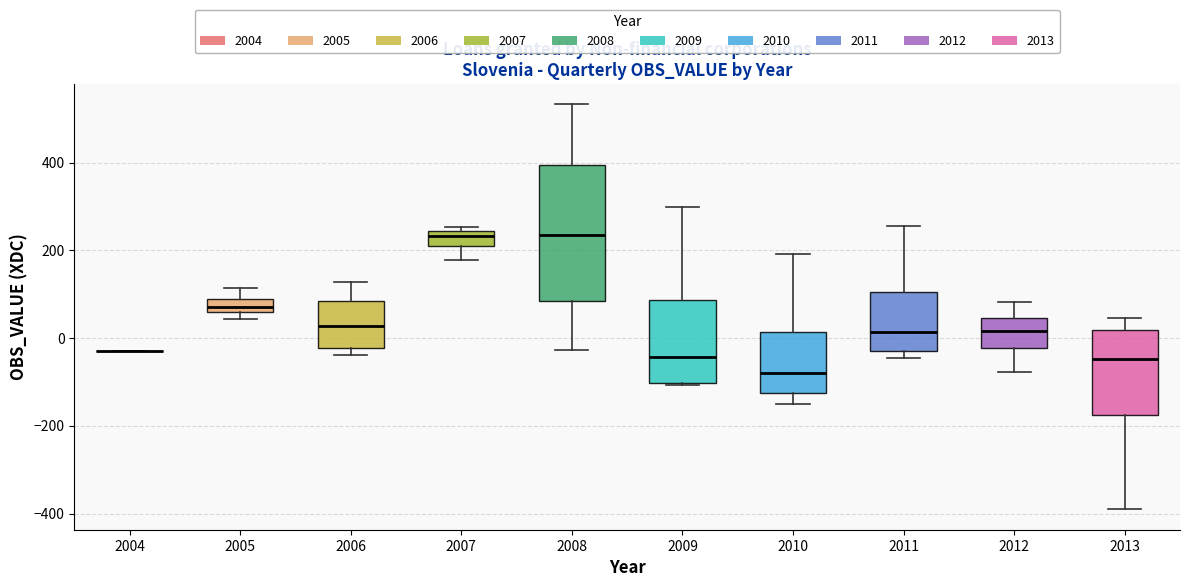

Where does the median line of the box at x = 2009 sit on the y-axis? The values are not printed on the chart, so give them approximately, as read against the axis.

-40